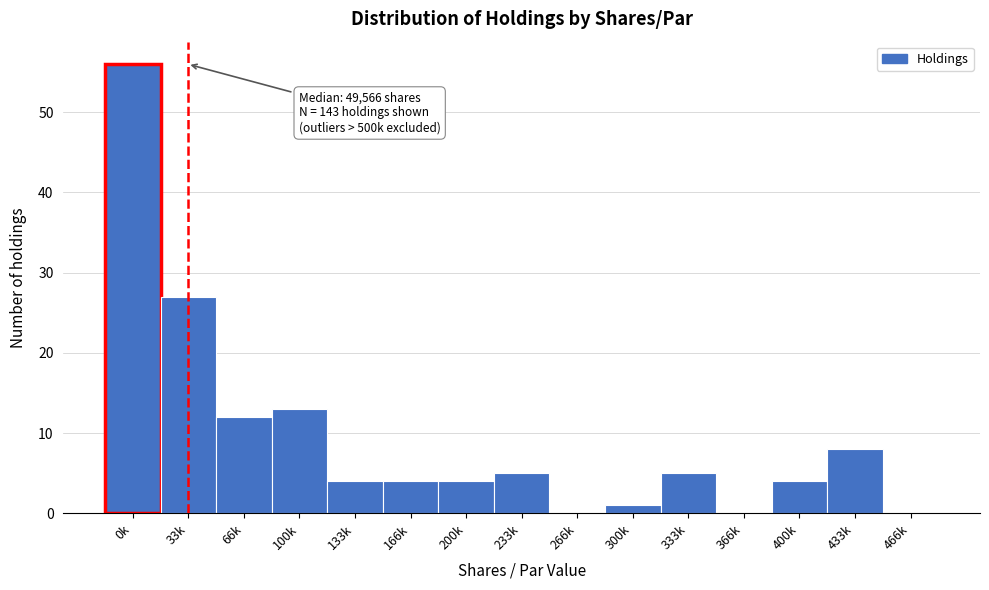

The chart shows a value of 0 at 466k. True or false?

True